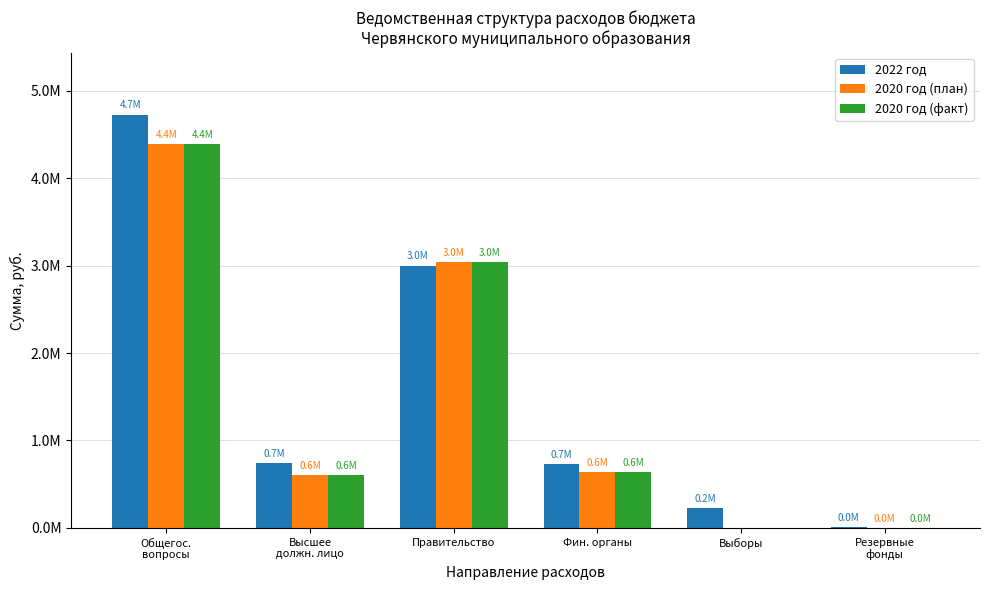

What are all the series names shown in the legend?

2022 год, 2020 год (план), 2020 год (факт)